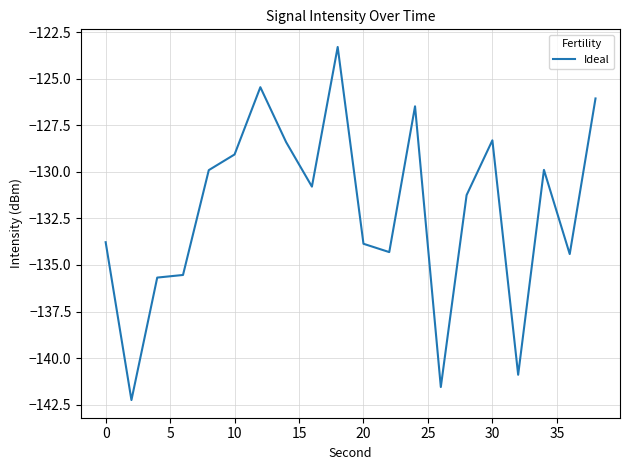

What is the difference between the maximum and minimum values?

19.0